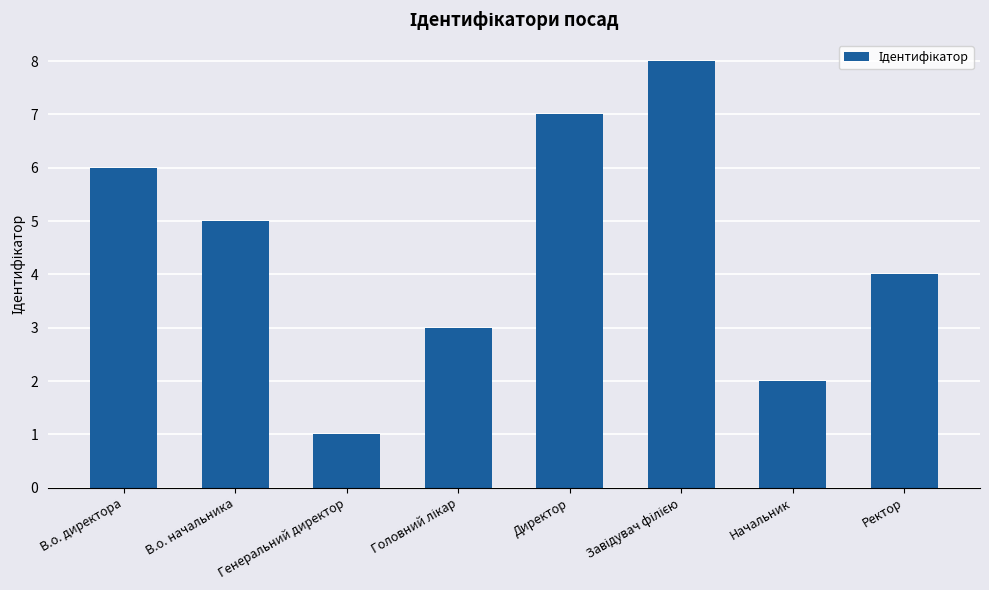

What is the label of the 3rd bar from the left?

Генеральний директор